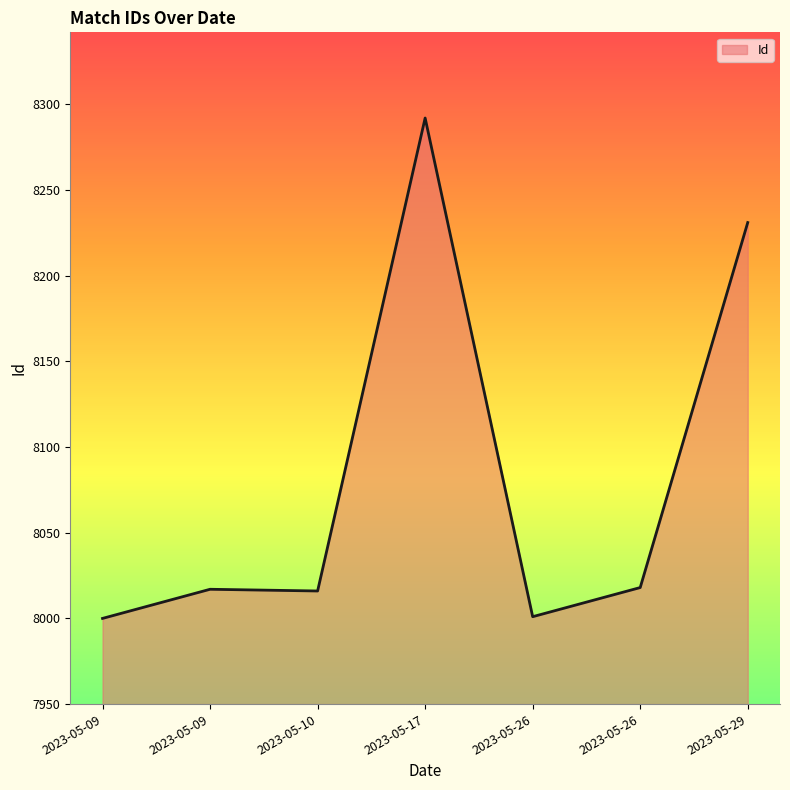

The value at 2023-05-26 is 11277. True or false?

False